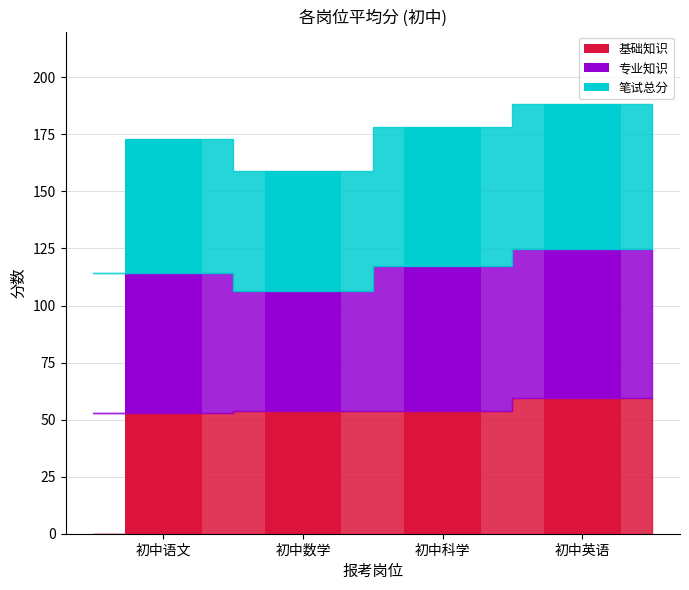

What is the difference between the maximum and minimum values in the 基础知识 series?

6.3